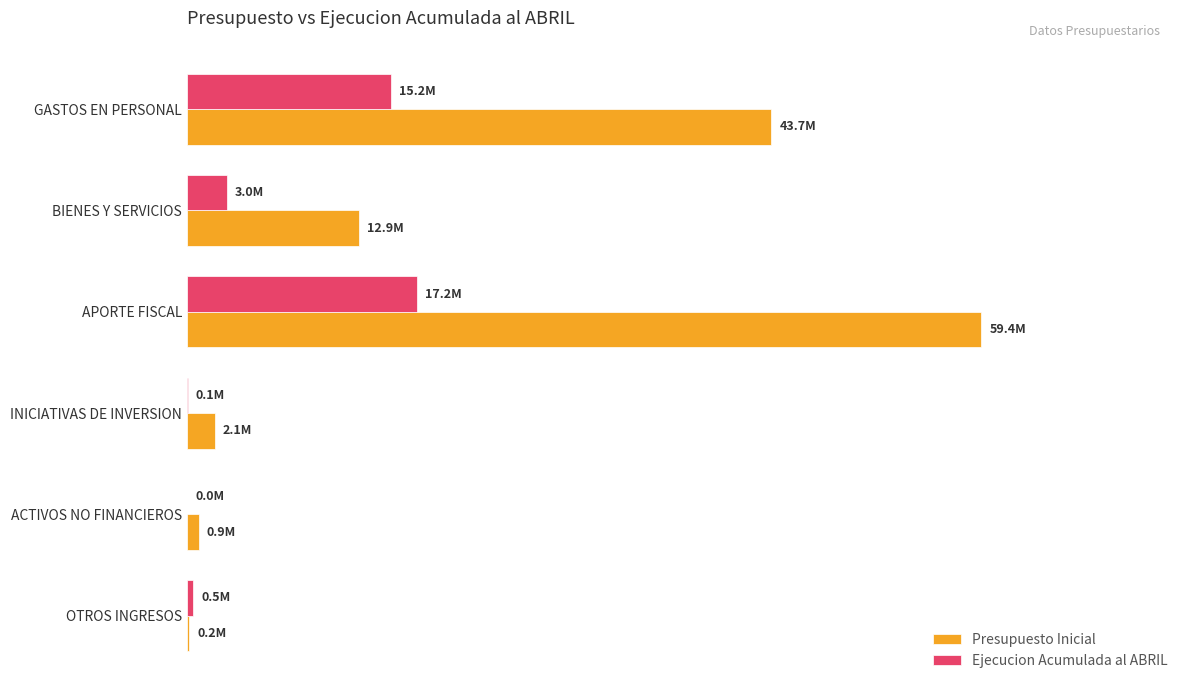

What is the maximum value for Presupuesto Inicial?

59407415